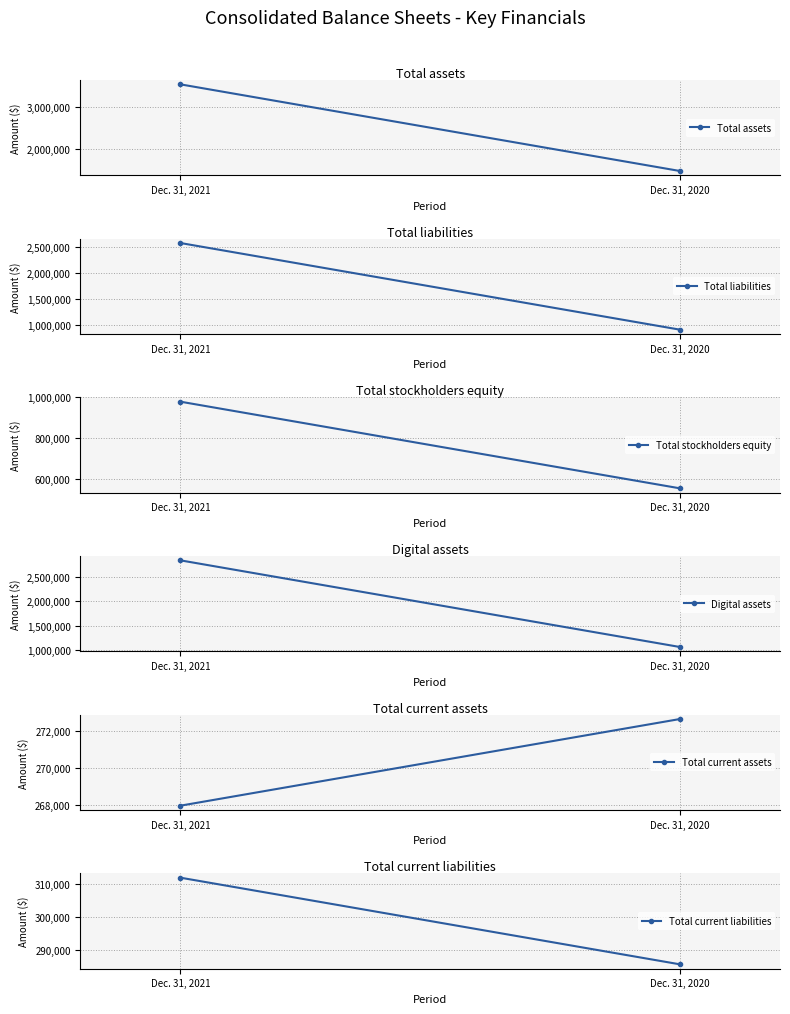

What is the sum of all Total current assets values?

540585